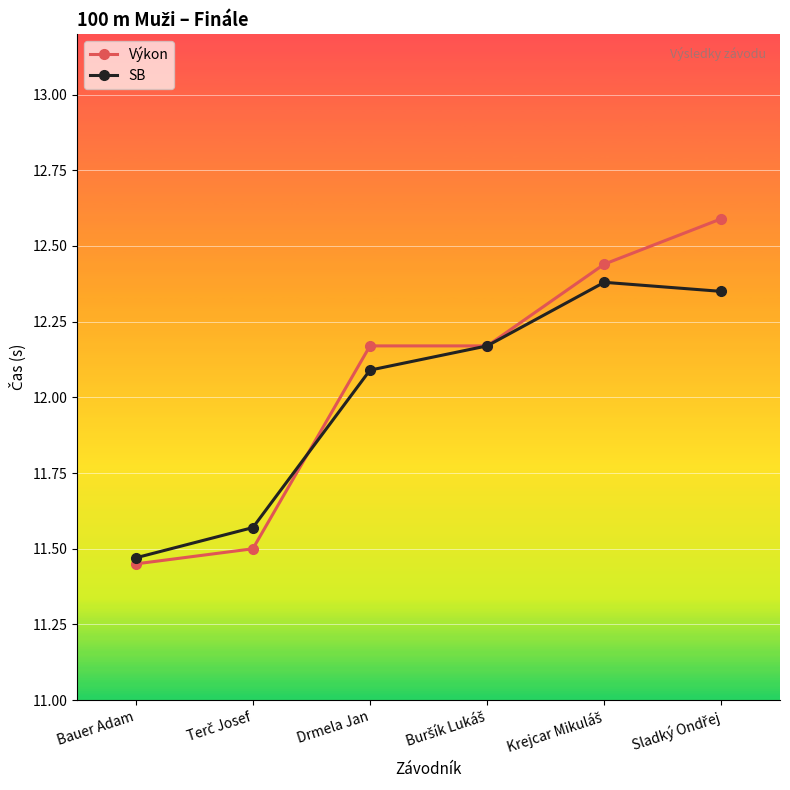

Which category has the lowest value in the SB series?

Bauer Adam